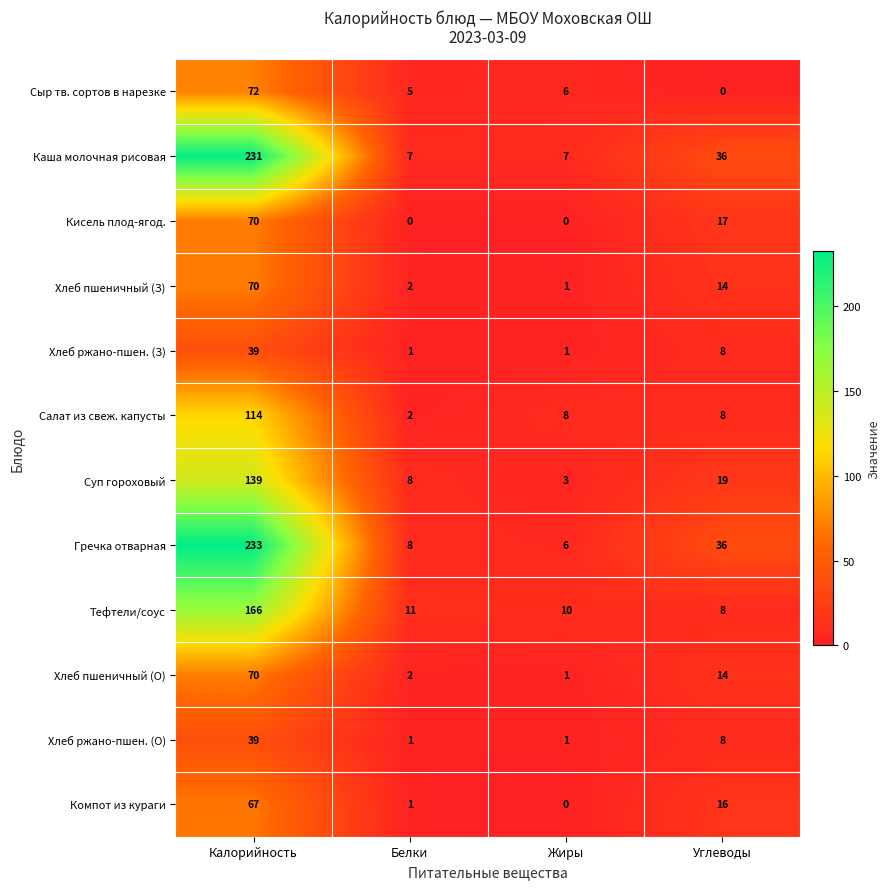

Where is Тефтели/соус nearest to the value 87?

Белки